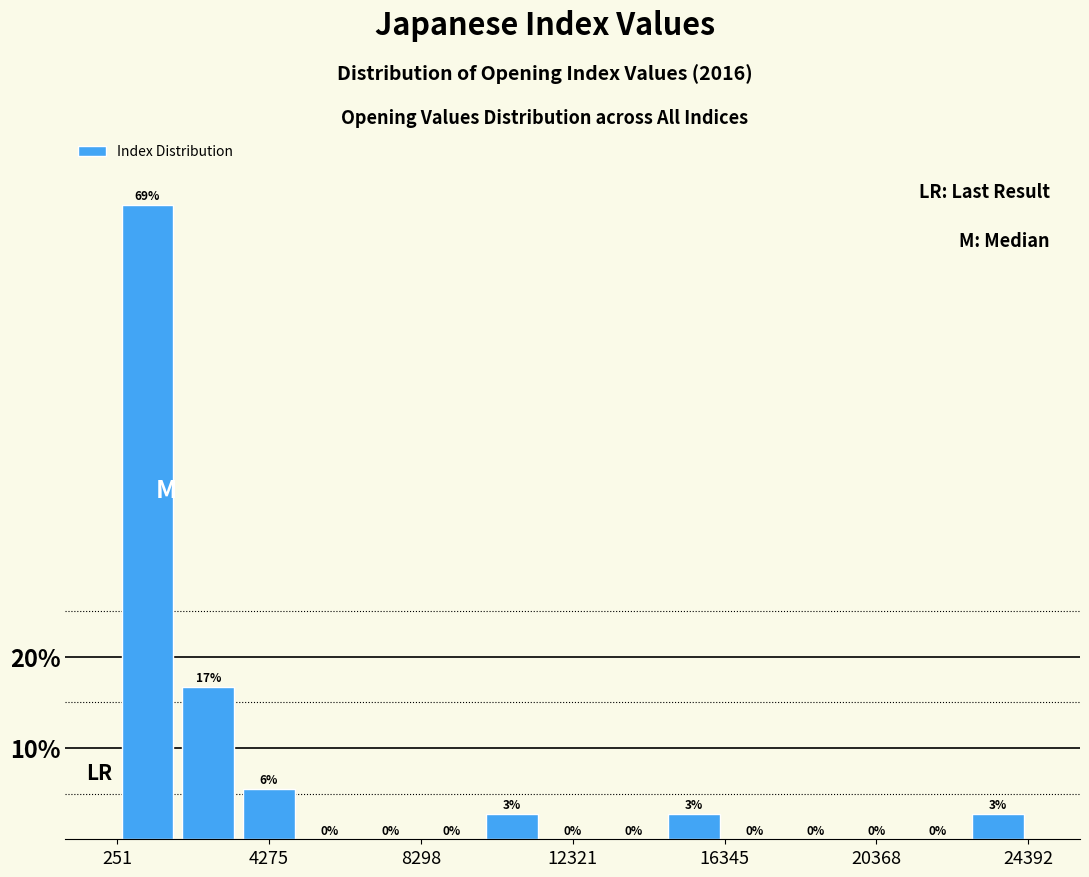

Around what value on the x-axis is the tallest bar? Give the approximate position of its centre, as read against the axis.

1000